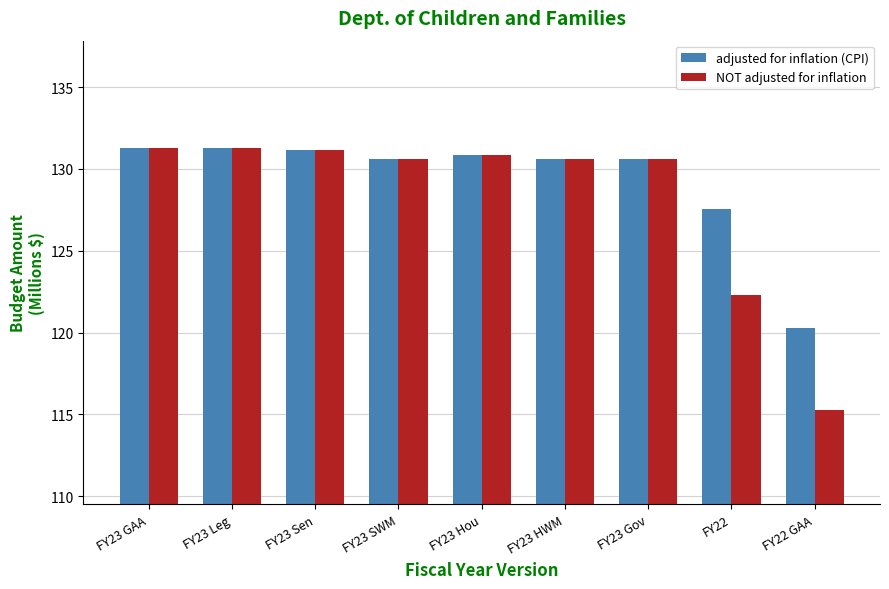

What is the lowest value of the NOT adjusted for inflation series?

115.3